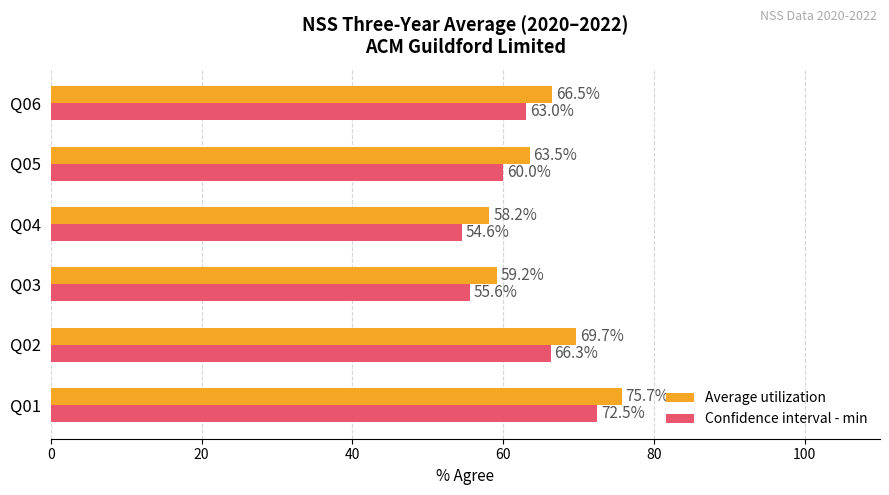

List the series in order of their peak value, highest first.

Average utilization, Confidence interval - min